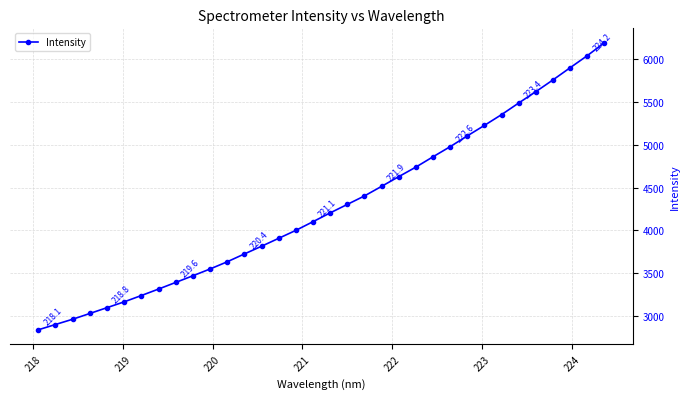

How many lines are shown in the chart?

1